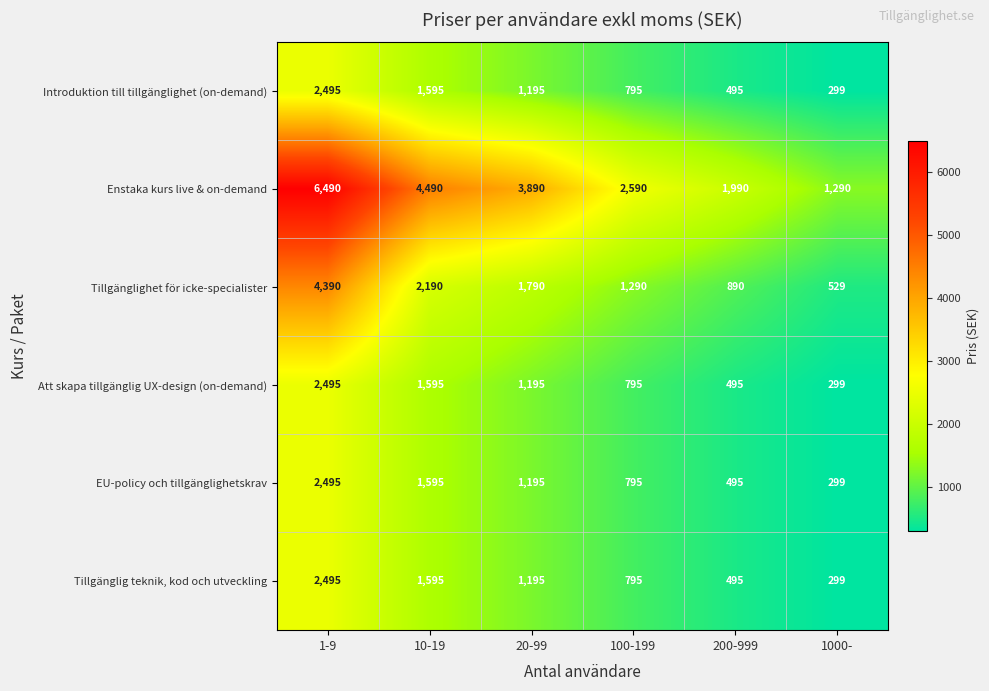

True or false: Tillgänglig teknik, kod och utveckling has a value of 1195 at 20-99.

True